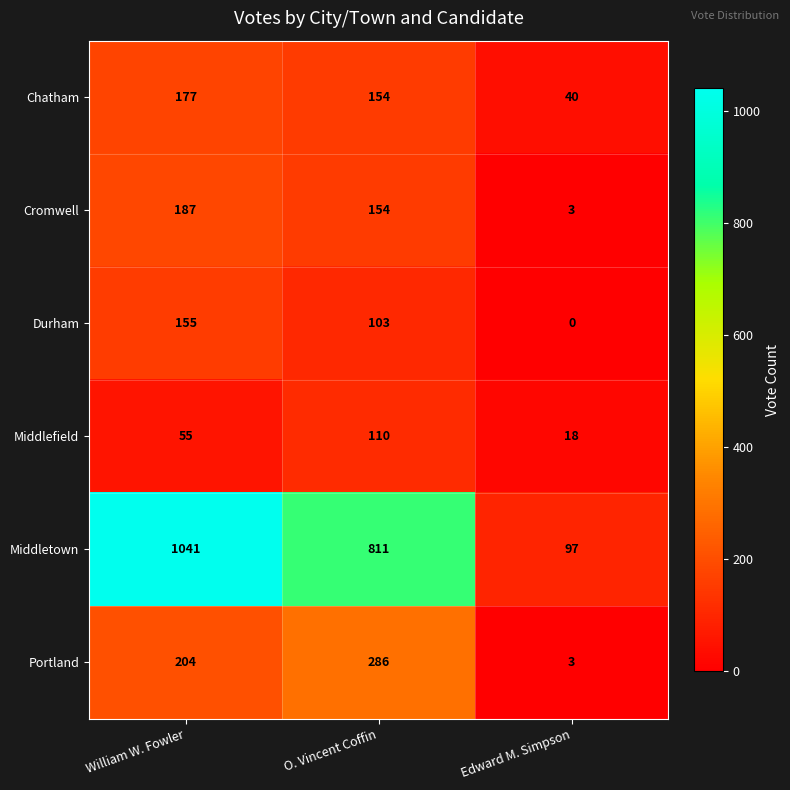

Which label corresponds to the smallest value in the chart?

Edward M. Simpson